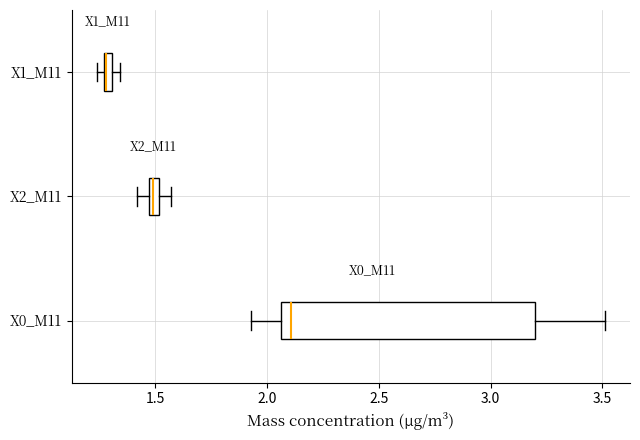

Where does the right whisker of the box for X2_M11 end on the x-axis? The values are not printed on the chart, so give them approximately, as read against the axis.

1.55